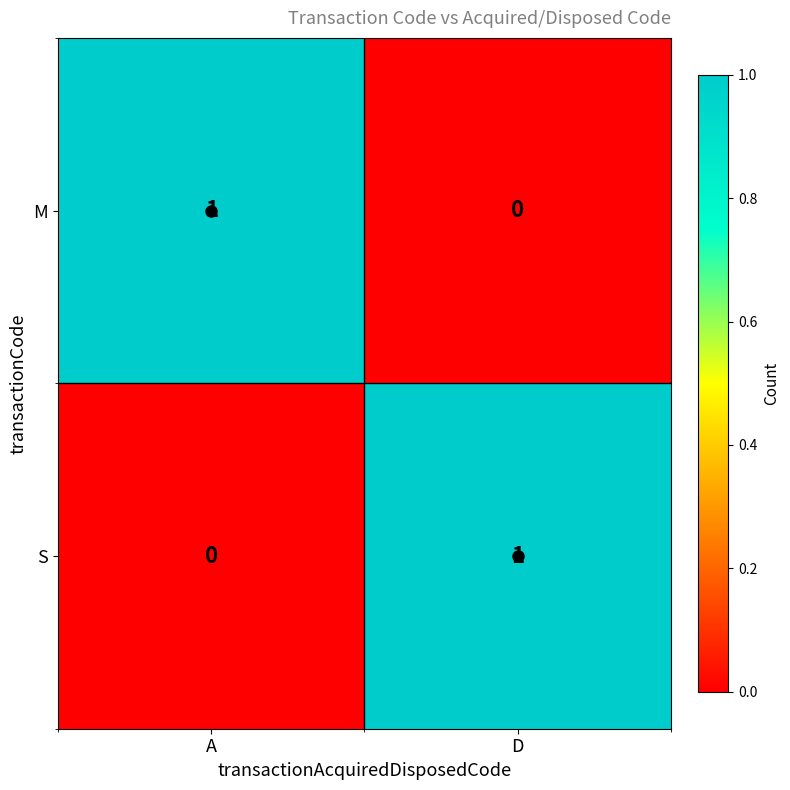

What is the spread (max minus min) of values at D?

1